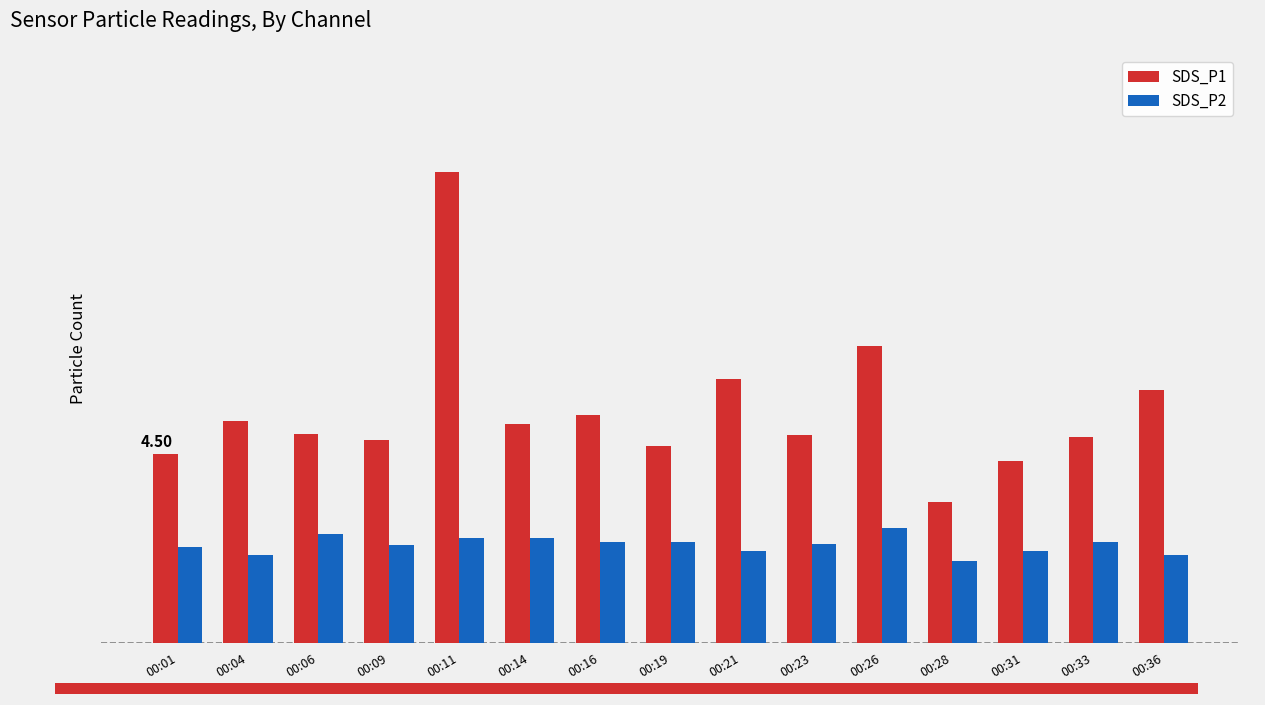

List the series in order of their overall mean, highest first.

SDS_P1, SDS_P2